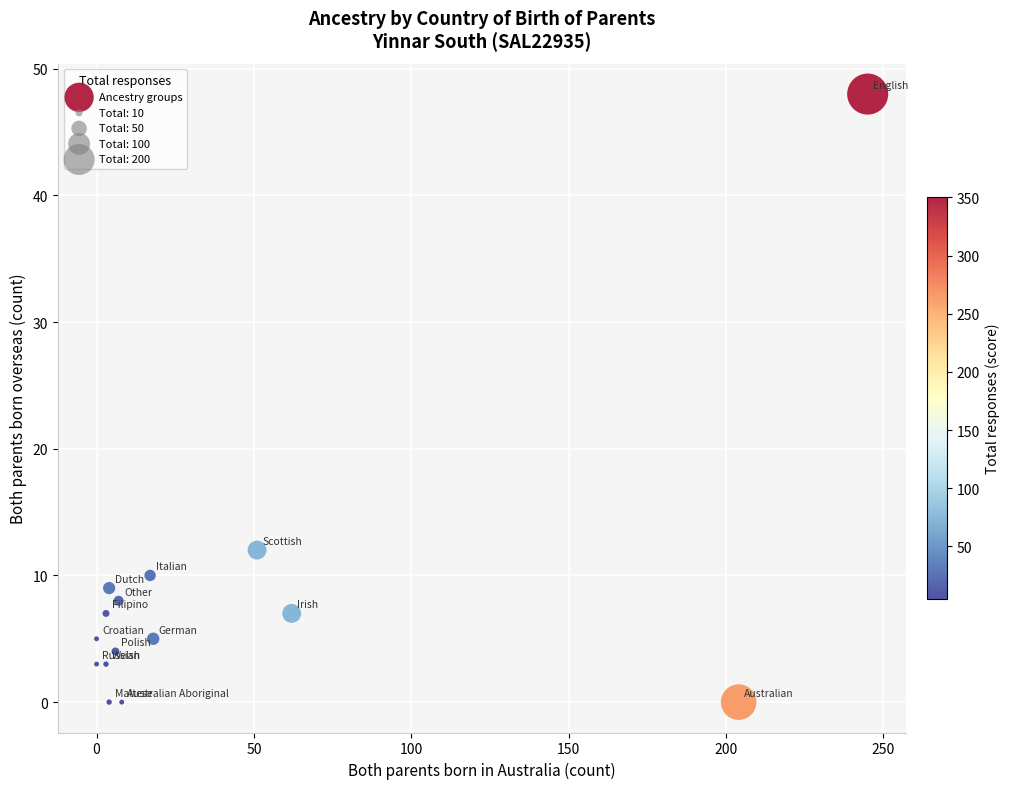

What Y value in the scatter plot is closest to 24?

12